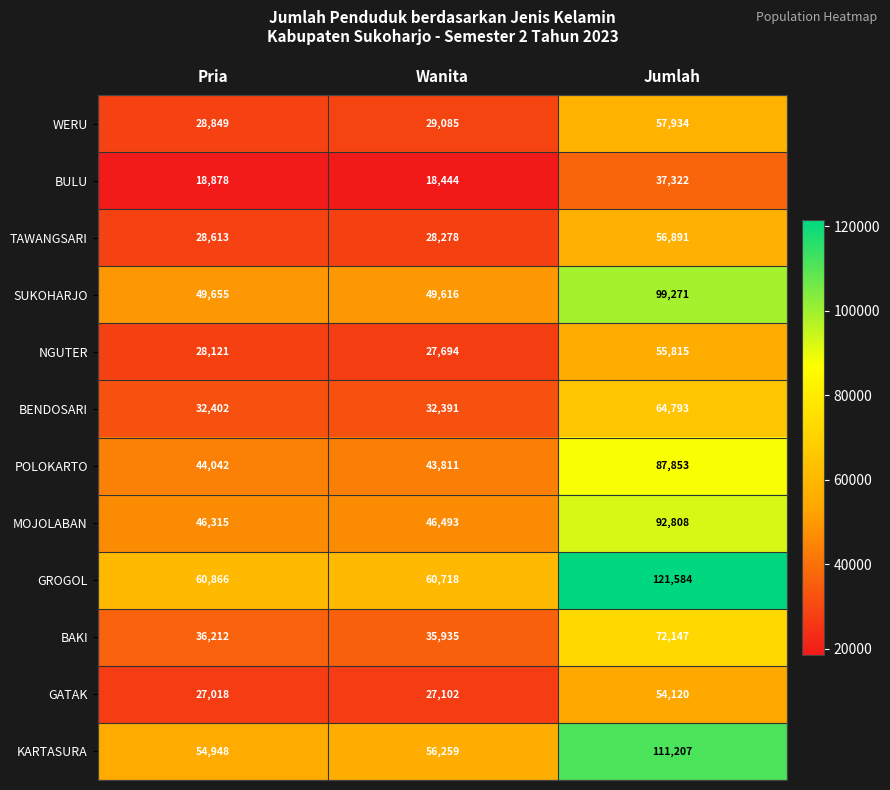

At Wanita, list the series in order from smallest to largest.

BULU, GATAK, NGUTER, TAWANGSARI, WERU, BENDOSARI, BAKI, POLOKARTO, MOJOLABAN, SUKOHARJO, KARTASURA, GROGOL